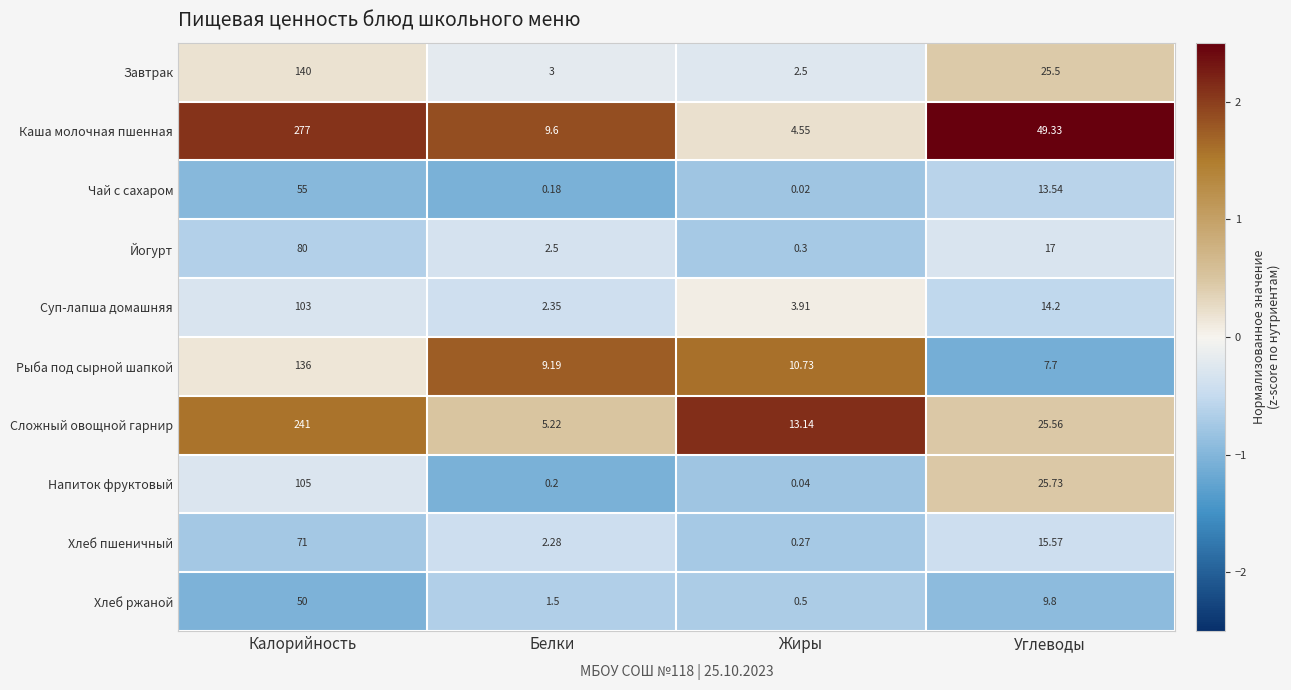

At how many categories does at least one series exceed 0?

4